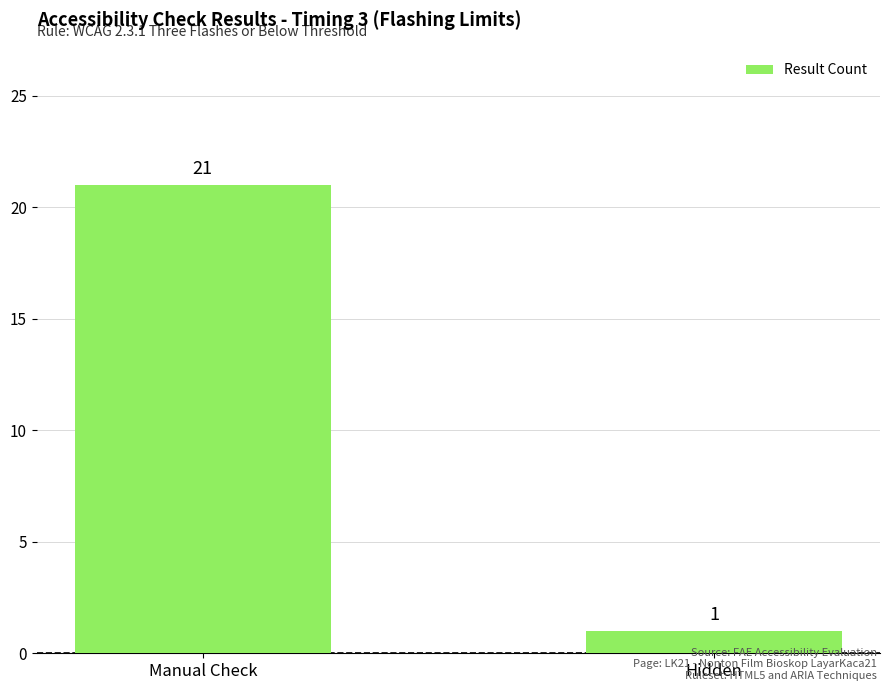

What is the difference between the maximum and minimum values?

20